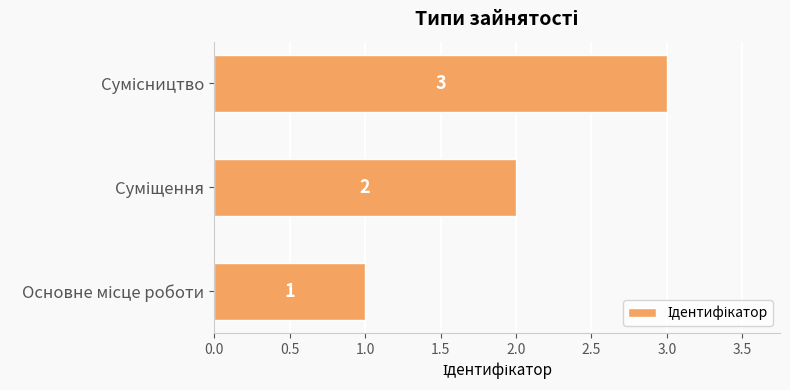

What is the maximum value shown in the chart?

3